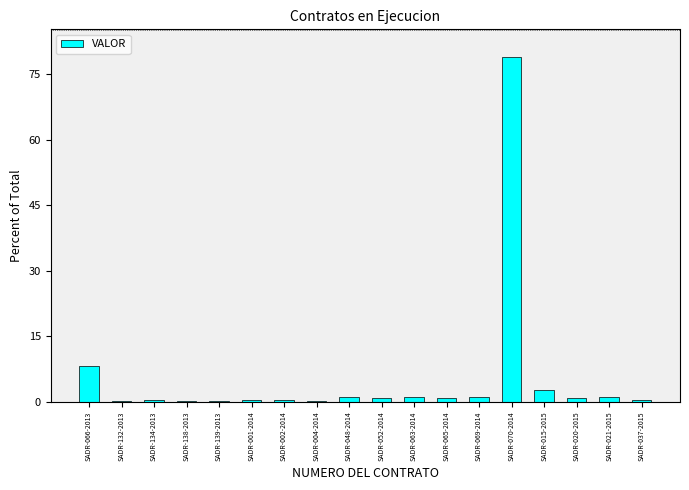

What is the greatest value displayed?

78.9